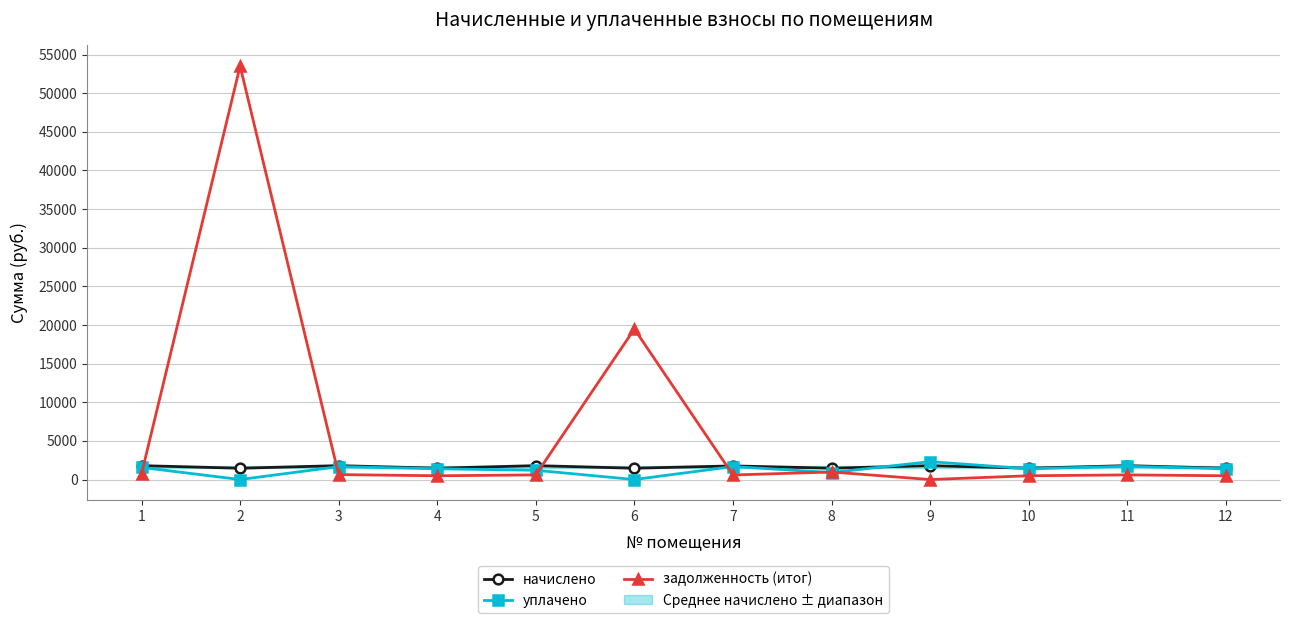

What is the maximum value shown in the chart?

53510.4